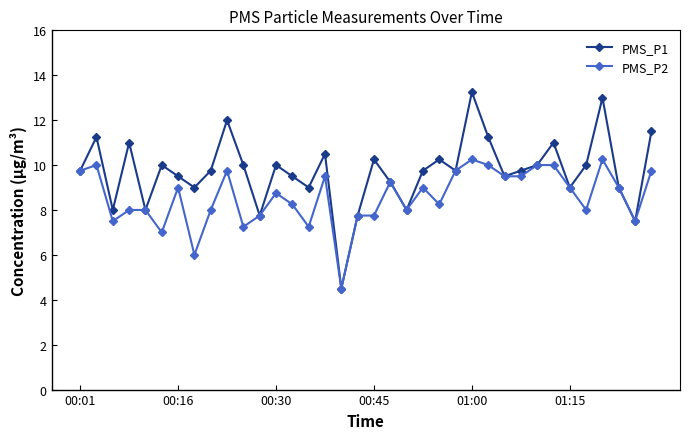

Which series has the largest total across all categories?

PMS_P1